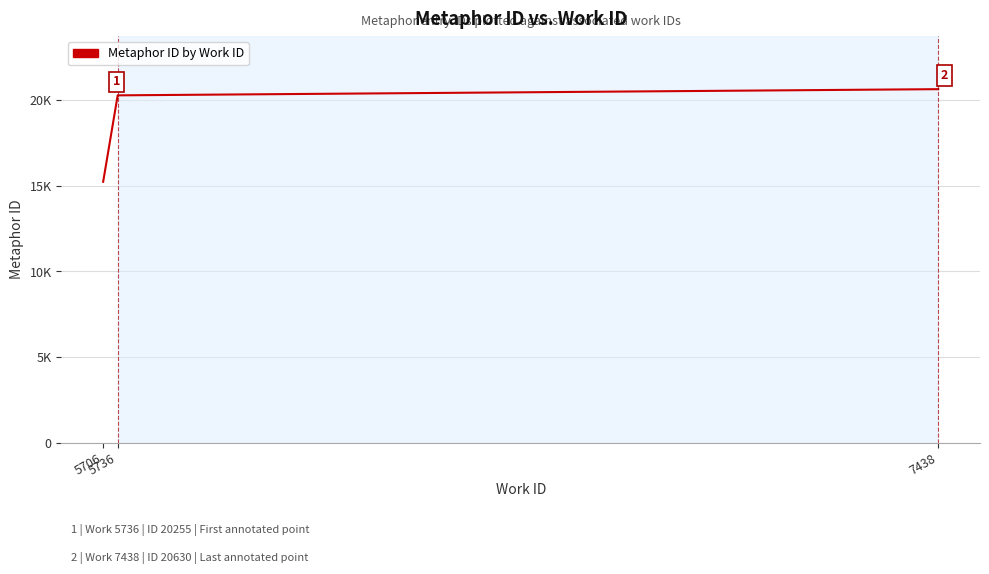

What is the value of the 8th point from the left?

20266